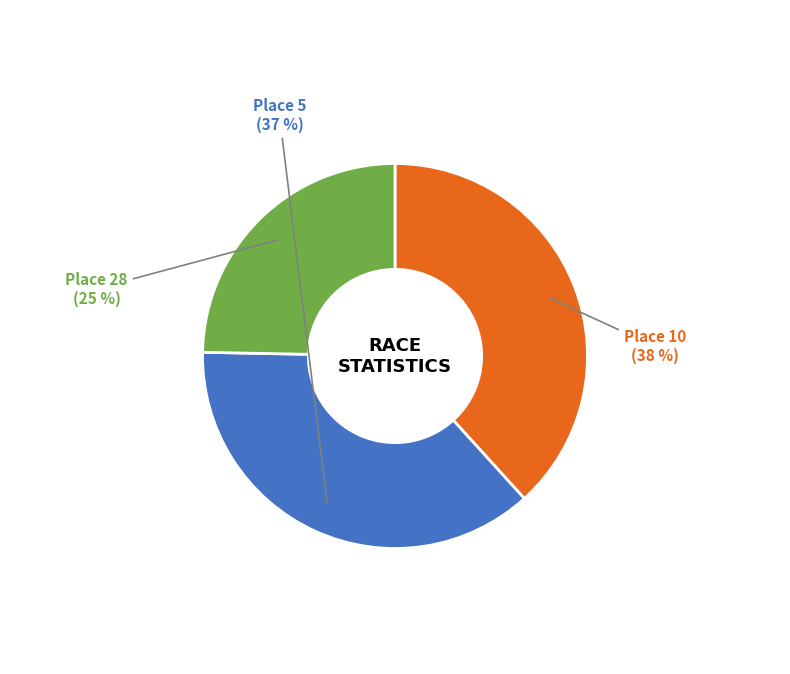

To the nearest percent, what portion does Place 5 represent?

37%